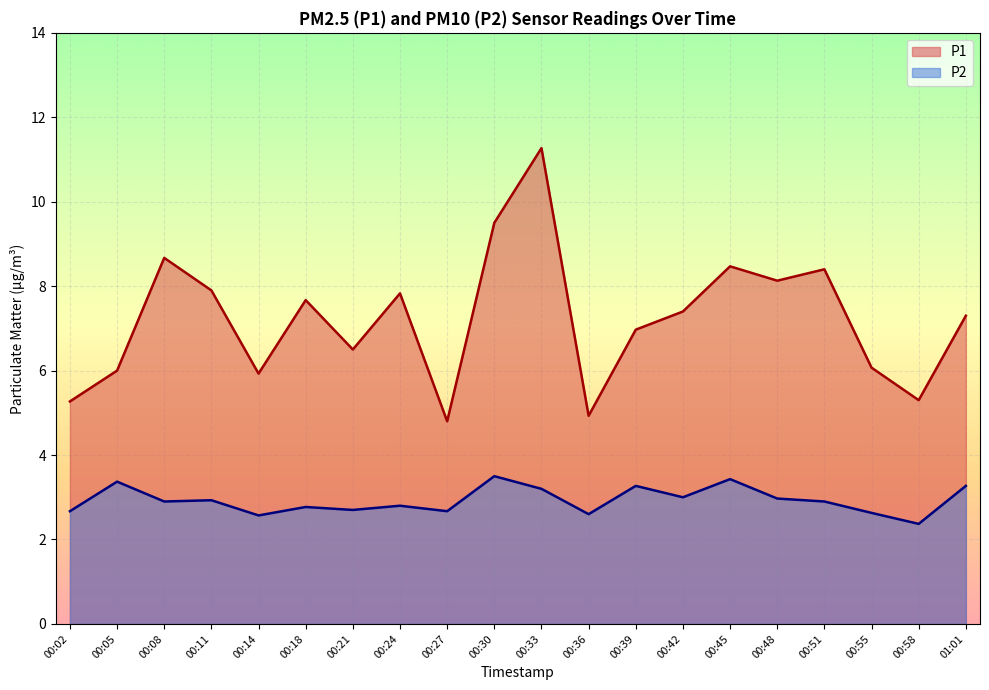

At which category is the sum across all series the highest?

00:33